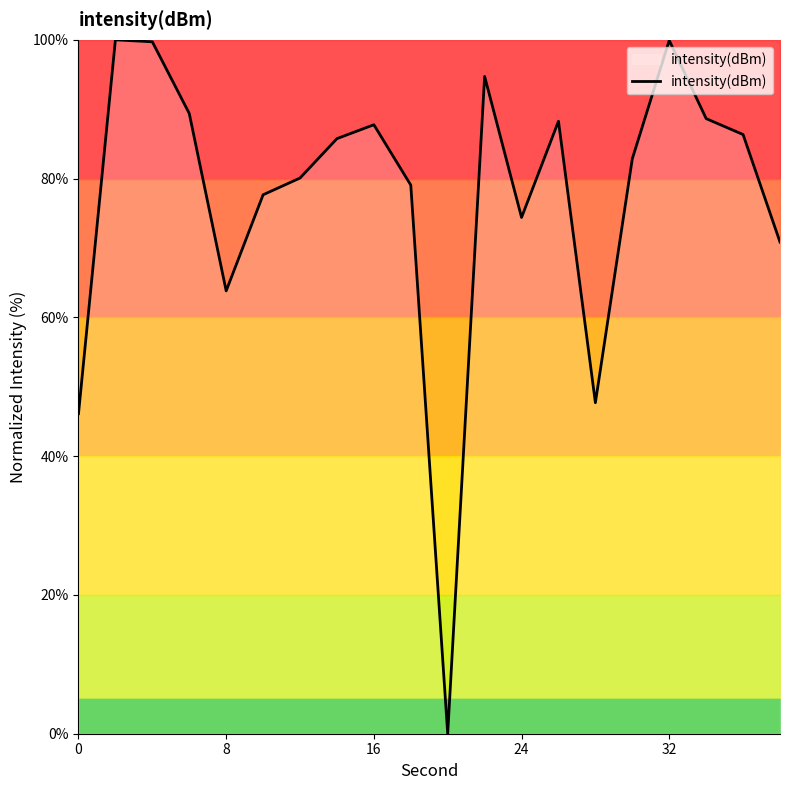

How many lines are shown in the chart?

1